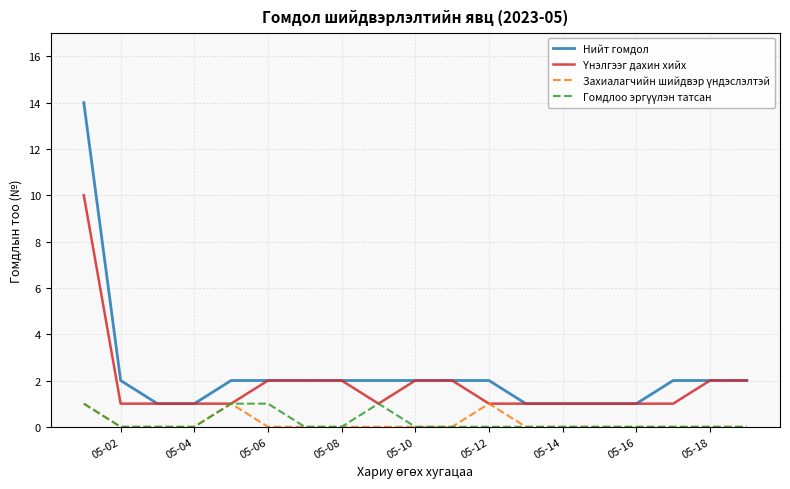

Which series has the largest range (max minus min)?

Нийт гомдол